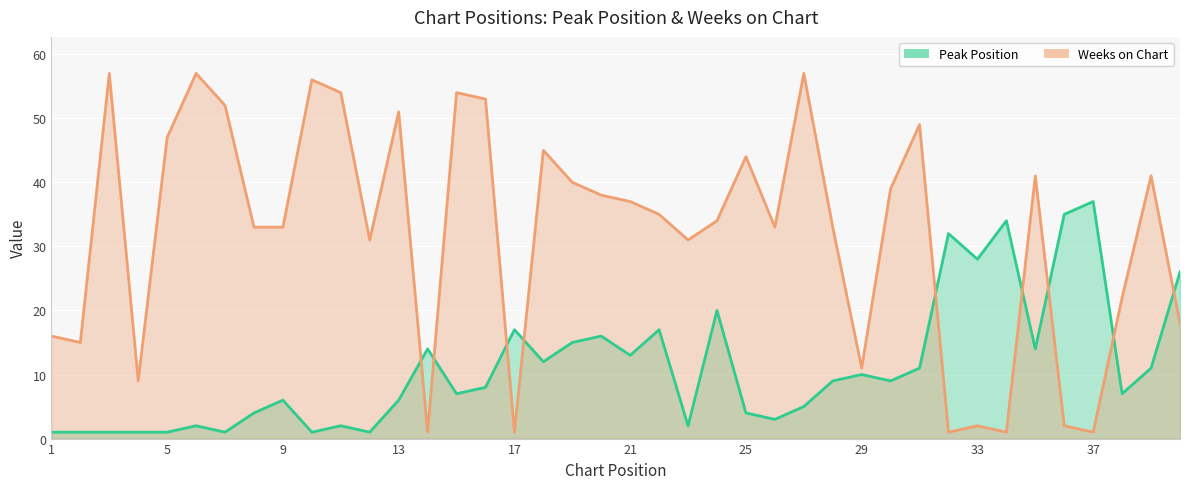

Reading left to right, extract all data points from this chart.

Peak Position: 1	1	1	1	1	2	1	4	6	1	2	1	6	14	7	8	17	12	15	16	13	17	2	20	4	3	5	9	10	9	11	32	28	34	14	35	37	7	11	26
Weeks on Chart: 16	15	57	9	47	57	52	33	33	56	54	31	51	1	54	53	1	45	40	38	37	35	31	34	44	33	57	33	11	39	49	1	2	1	41	2	1	22	41	18